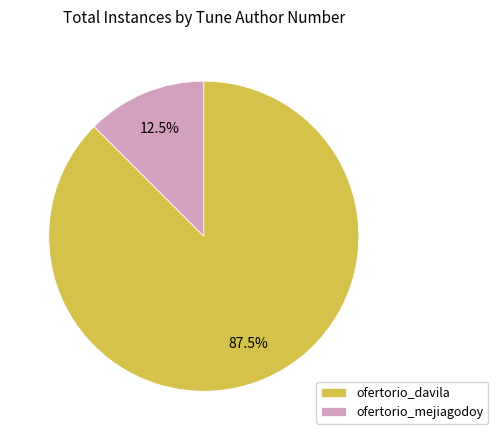

What is the largest slice in the pie chart?

ofertorio_davila